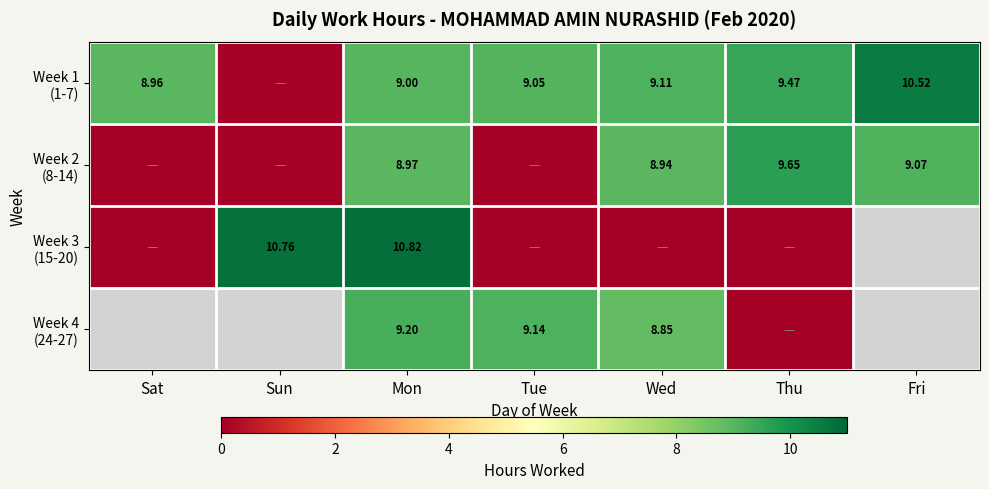

List the series in order of their overall mean, highest first.

Week 1 (1-7), Week 2 (8-14), Week 3 (15-20), Week 4 (24-27)